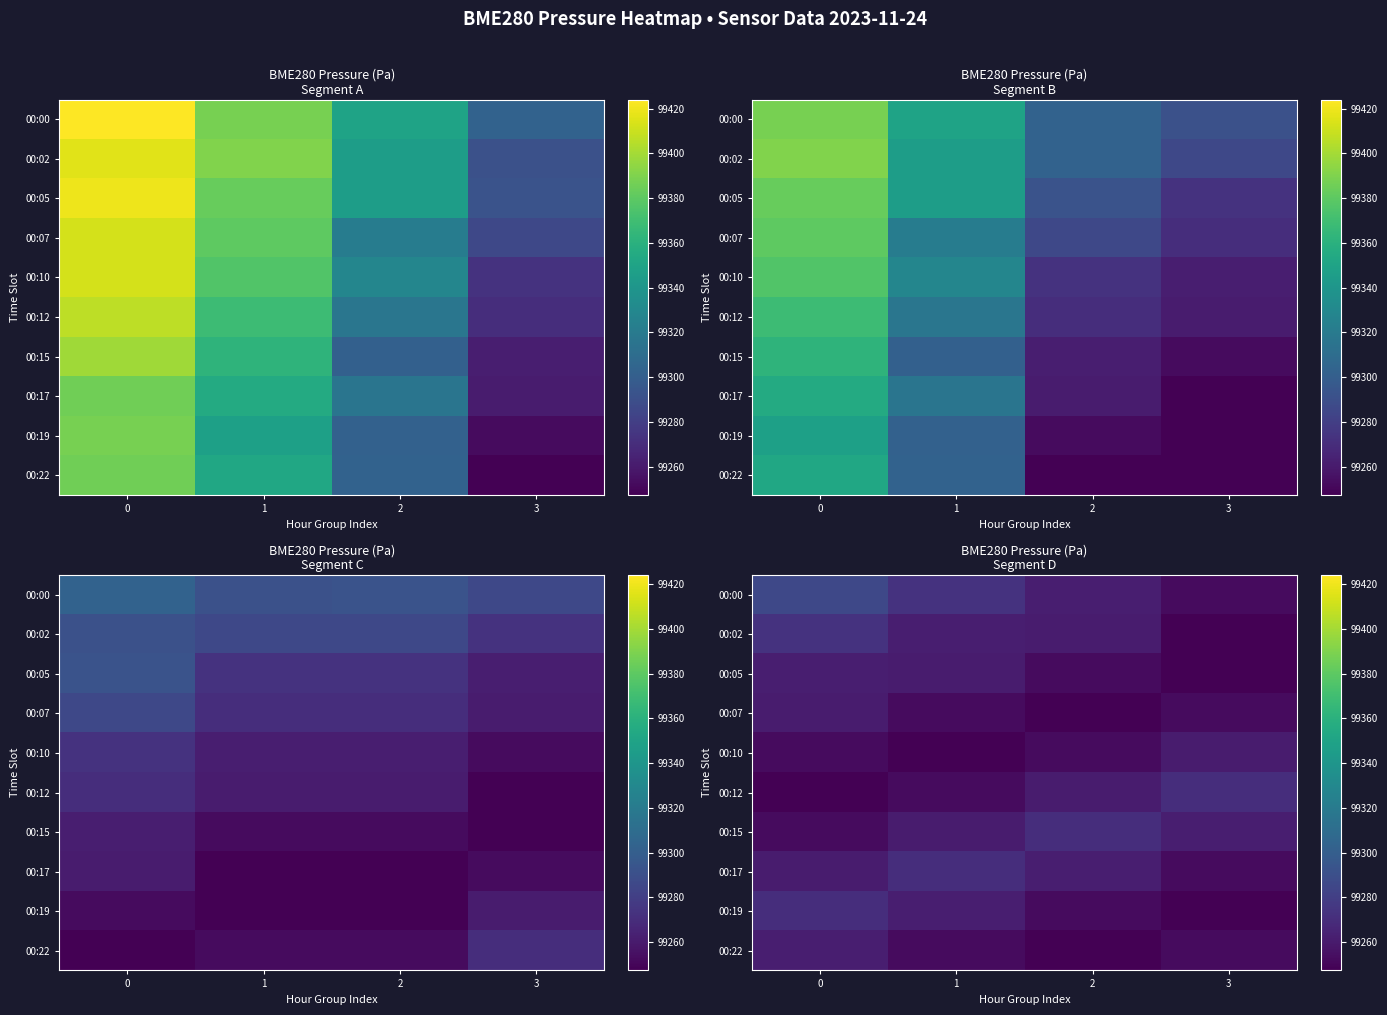

Rank the categories by 00:02 value from lowest to highest.

3, 2, 1, 0